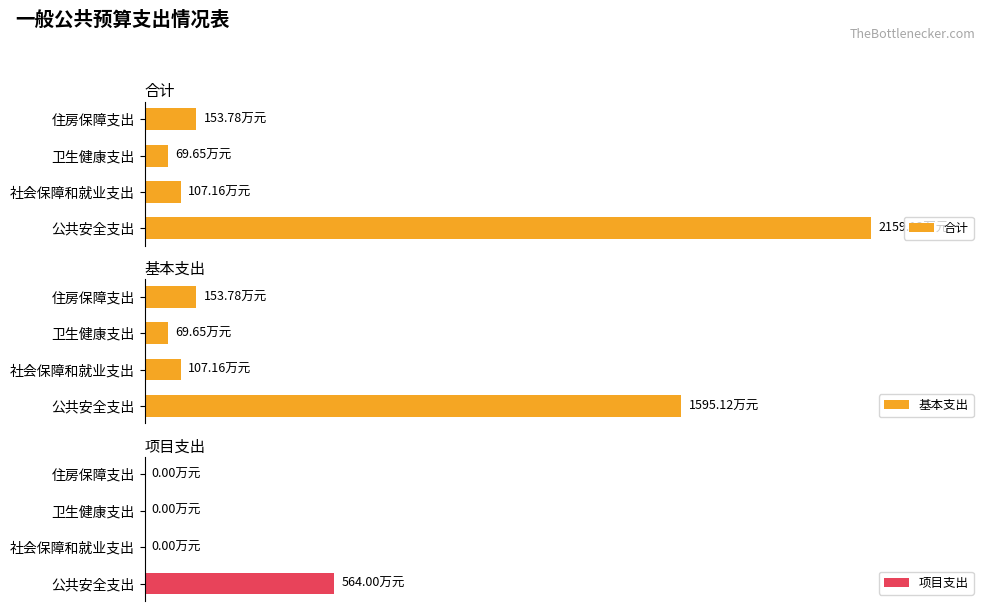

Reading left to right, list all the values displayed in this chart.

合计: 0=2159.1	1=107.2	2=69.7	3=153.8
基本支出: 0=1595.1	1=107.2	2=69.7	3=153.8
项目支出: 0=564.0	1=0.0	2=0.0	3=0.0